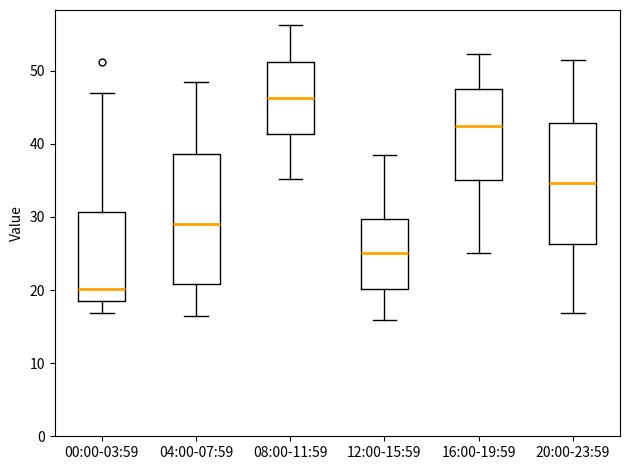

Comparing the boxes themselves (not the whiskers), which one is the tallest?

04:00-07:59